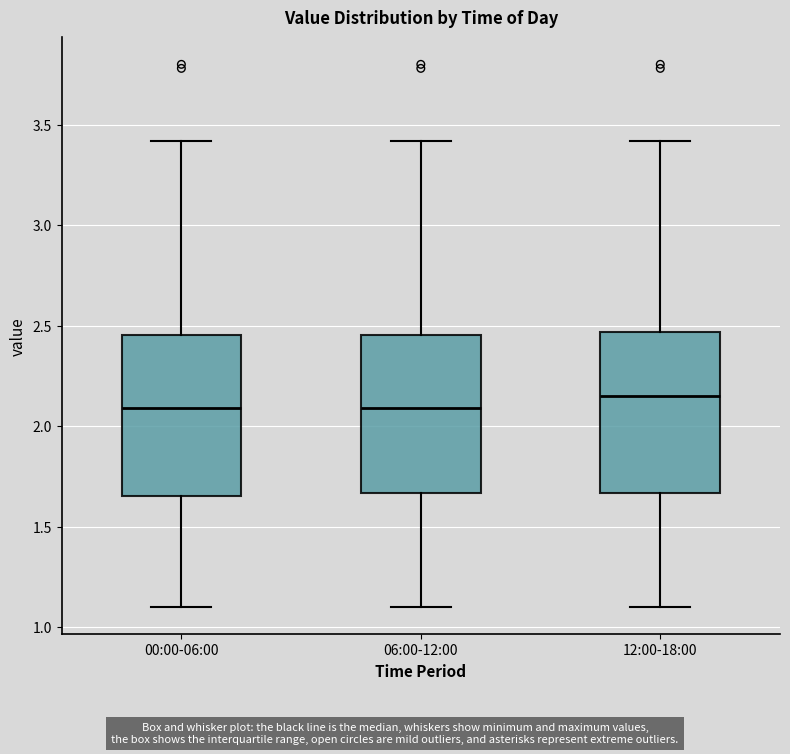

Where does the upper whisker of the box for 12:00-18:00 end on the y-axis? The values are not printed on the chart, so give them approximately, as read against the axis.

3.40